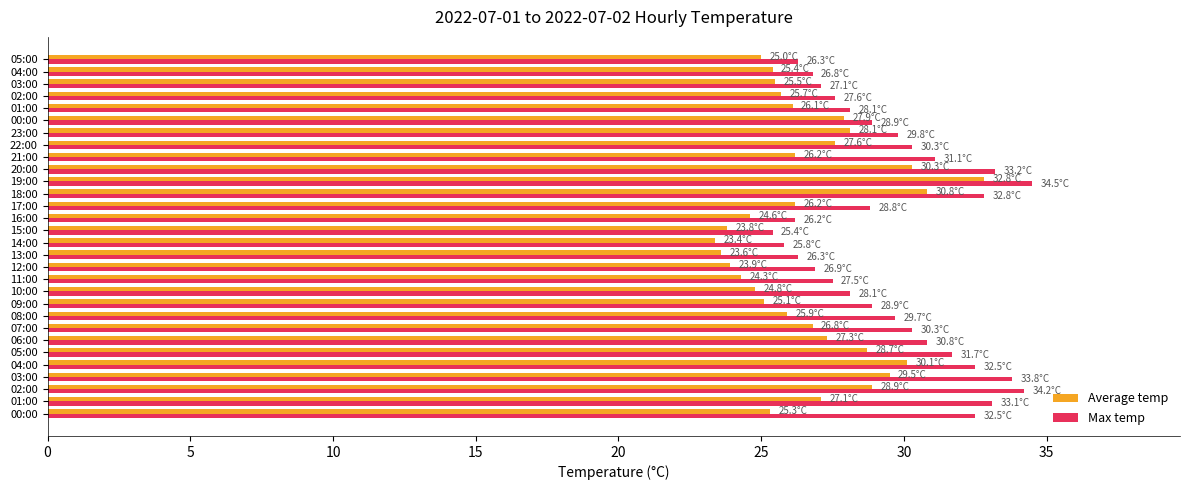

Which series has the widest spread of values?

Average temp